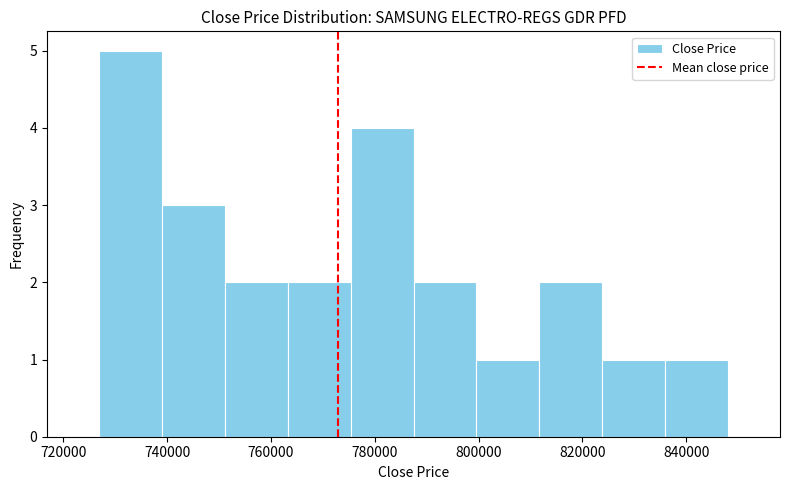

Reading left to right, list every bar in this chart as the range it spans on the x-axis followed by its height. Neither the bar edges nor the heights are printed on the chart, so give them approximately, as read against the axes.

726000 to 738000: 5
738000 to 752000: 3
752000 to 764000: 2
764000 to 776000: 2
776000 to 788000: 4
788000 to 800000: 2
800000 to 812000: 1
812000 to 824000: 2
824000 to 836000: 1
836000 to 848000: 1